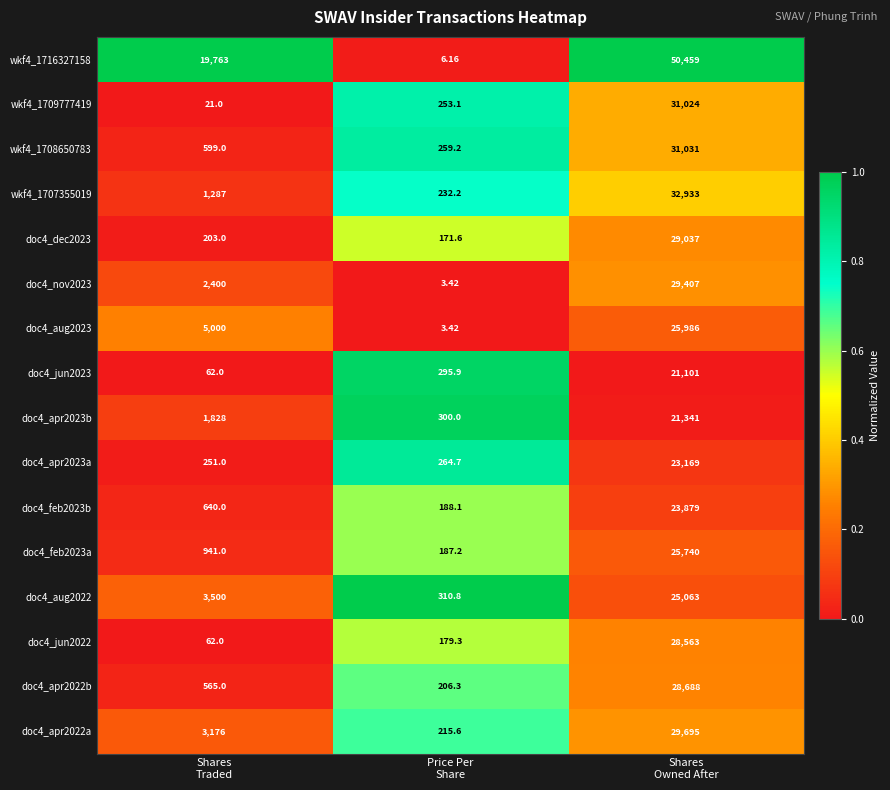

How many data points in doc4_jun2022 are above 179?

2